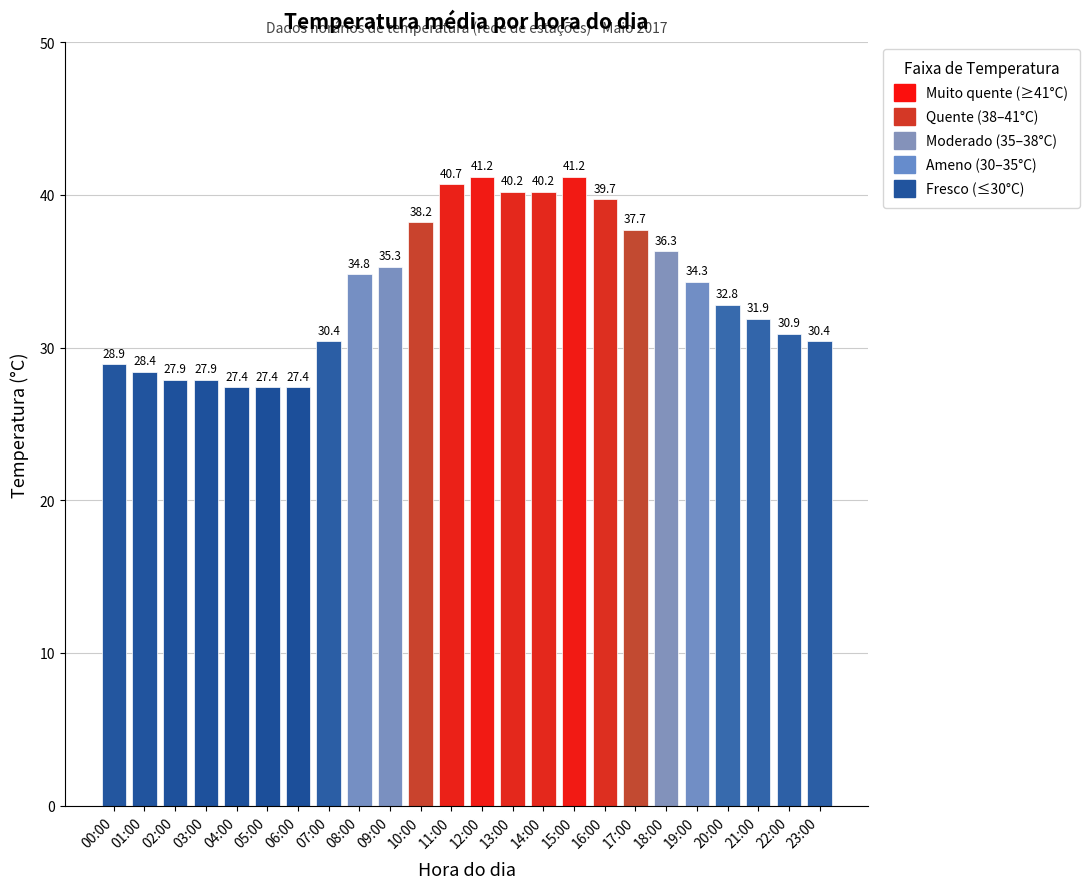

Are the bars grouped side by side (vs. stacked)?

No